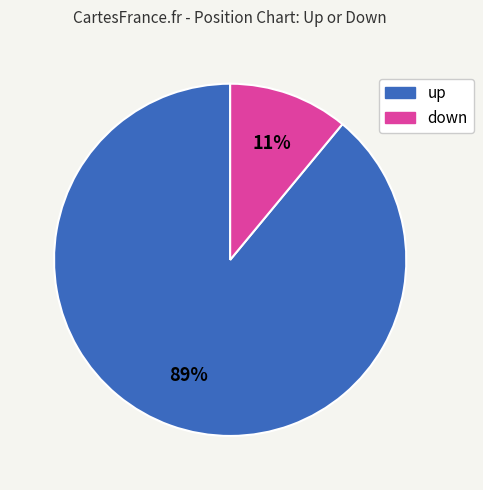

To the nearest percent, what is the difference between the largest and smallest slice percentages?

78%